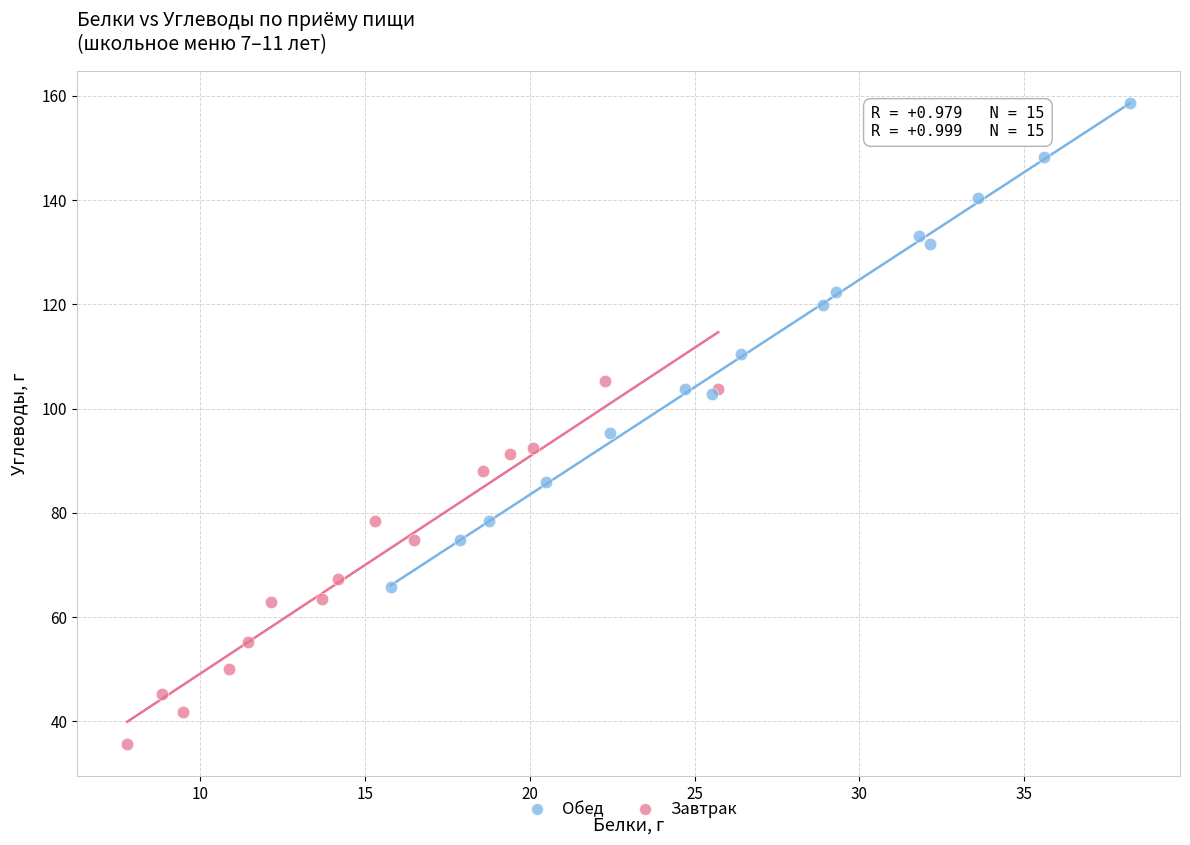

Which series contains the highest Y value?

Обед